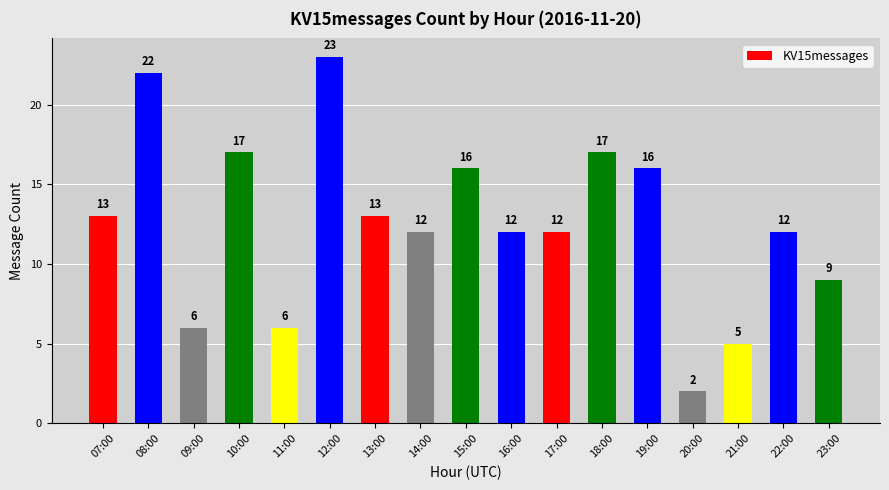

Count the number of data series in this chart.

1